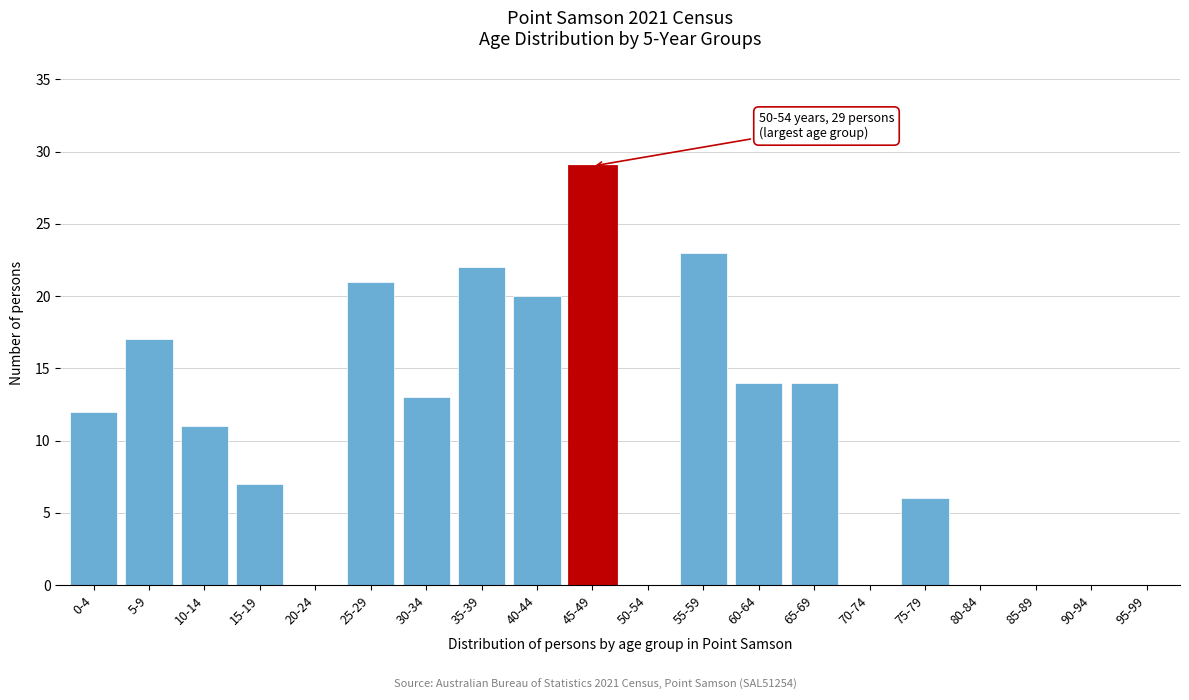

Reading left to right, list all the values displayed in this chart.

0-4=12	5-9=17	10-14=11	15-19=7	20-24=0	25-29=21	30-34=13	35-39=22	40-44=20	45-49=29	50-54=0	55-59=23	60-64=14	65-69=14	70-74=0	75-79=6	80-84=0	85-89=0	90-94=0	95-99=0